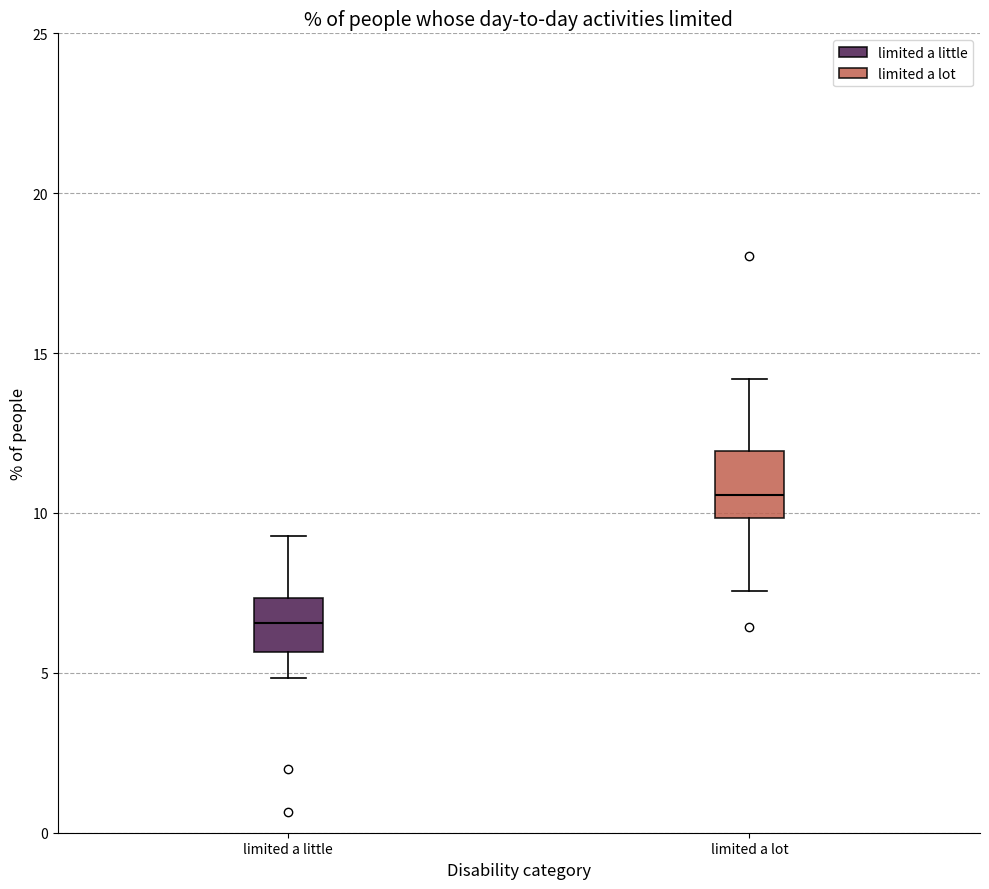

Where is the lower edge of the box for limited a lot on the y-axis? The values are not printed on the chart, so give them approximately, as read against the axis.

10.0